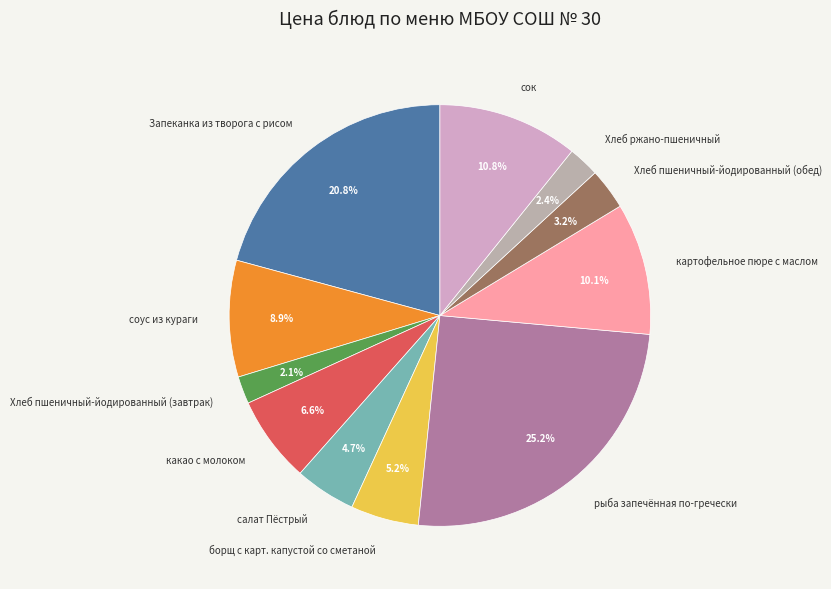

Does рыба запечённая по-гречески represent more than half of the total?

No